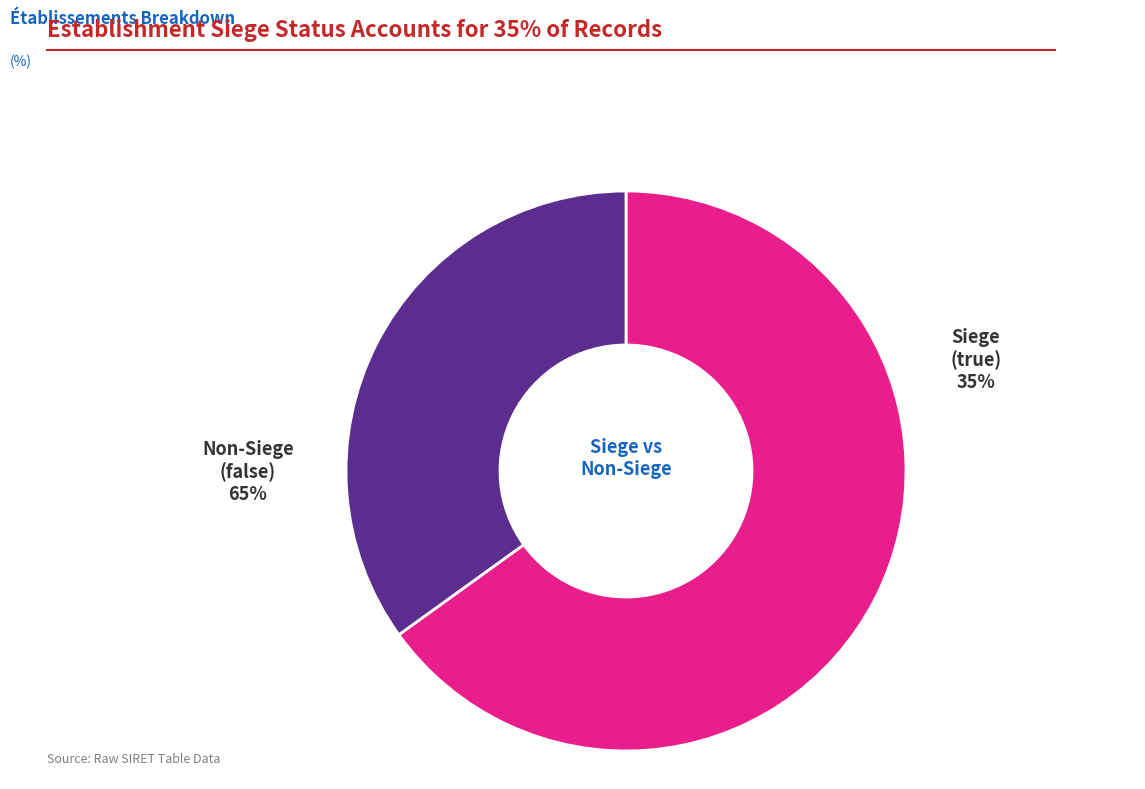

Count the number of slices in the pie.

2